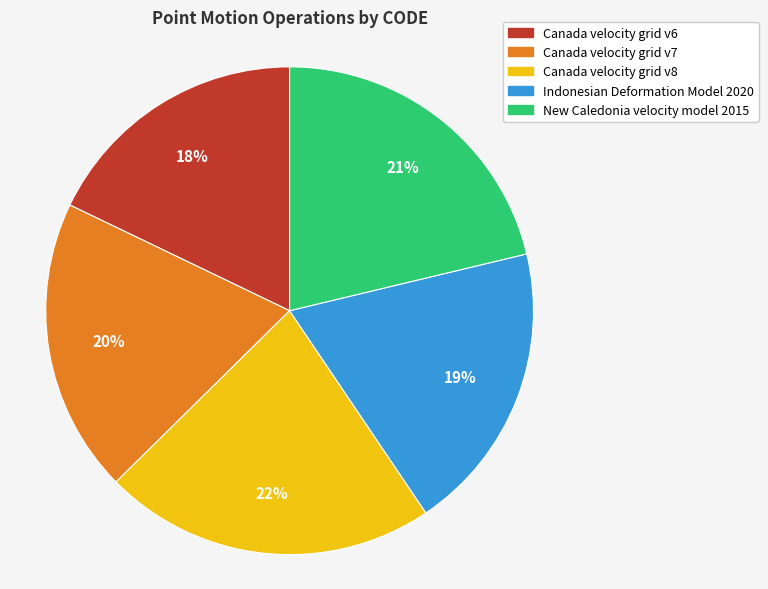

Which category has the biggest portion of the pie?

Canada velocity grid v8